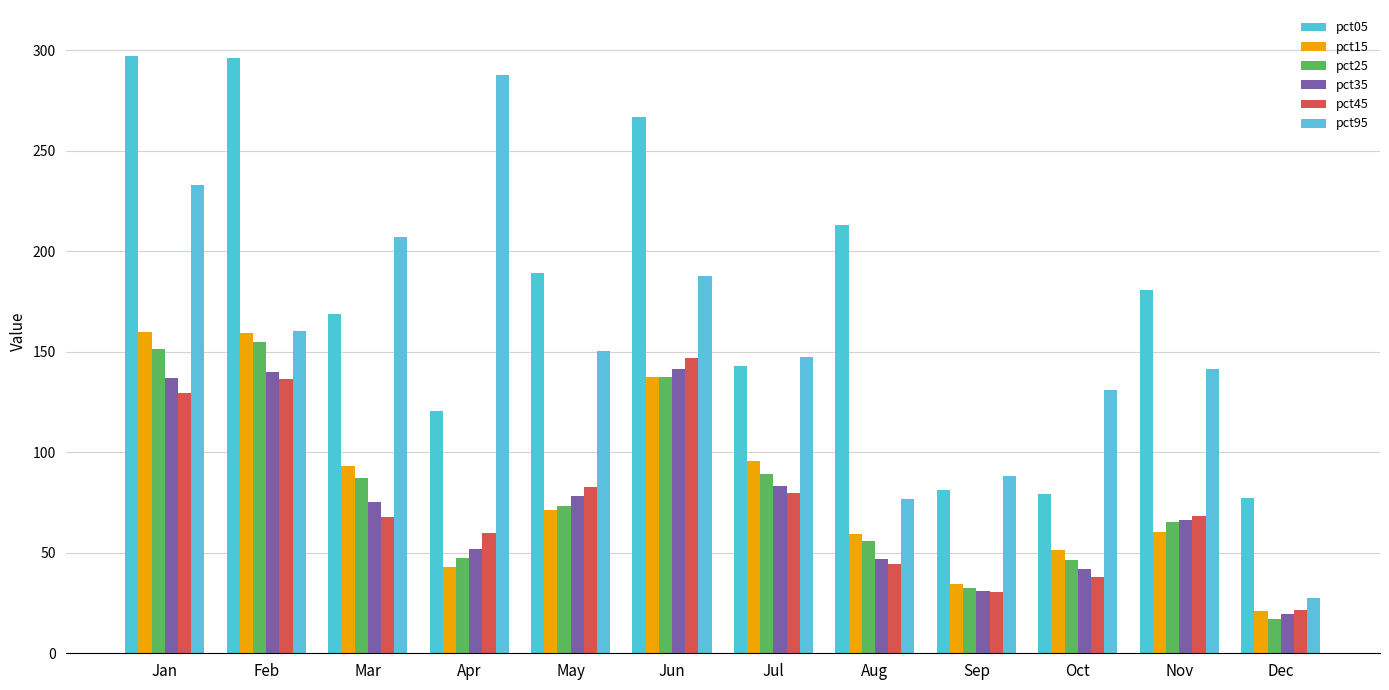

How many data points in pct45 are above 68?

6